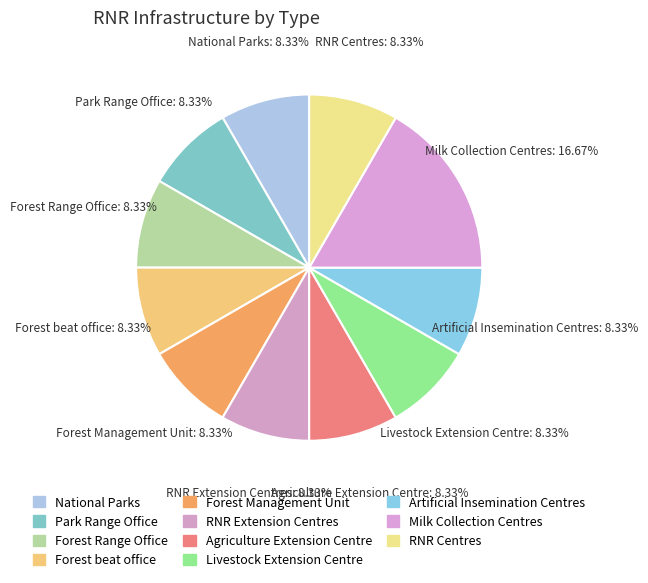

To the nearest percent, what is the combined percentage of Park Range Office and Forest beat office?

17%